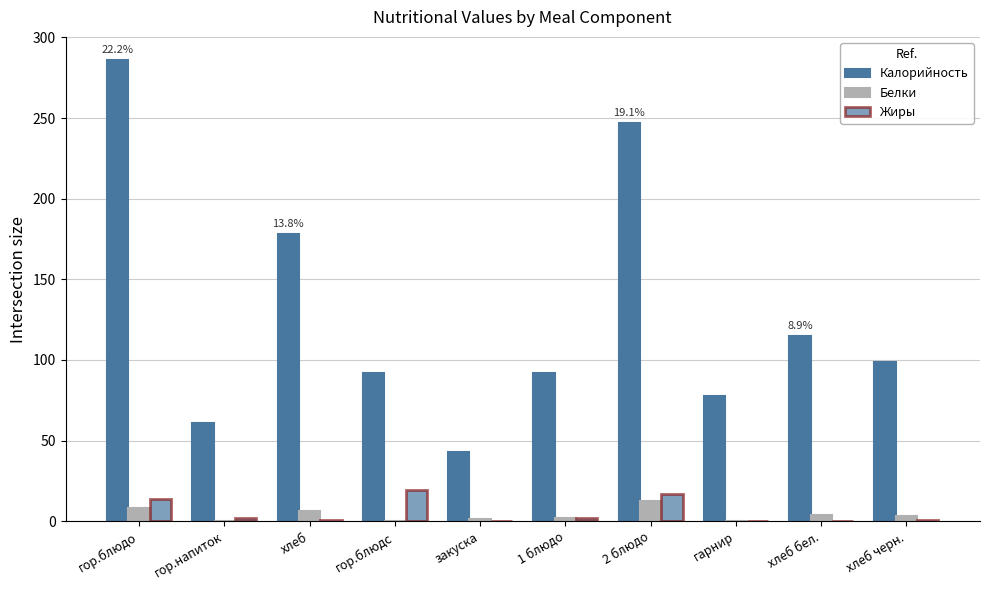

What is the difference between the maximum and second lowest values in the Калорийность series?

225.0